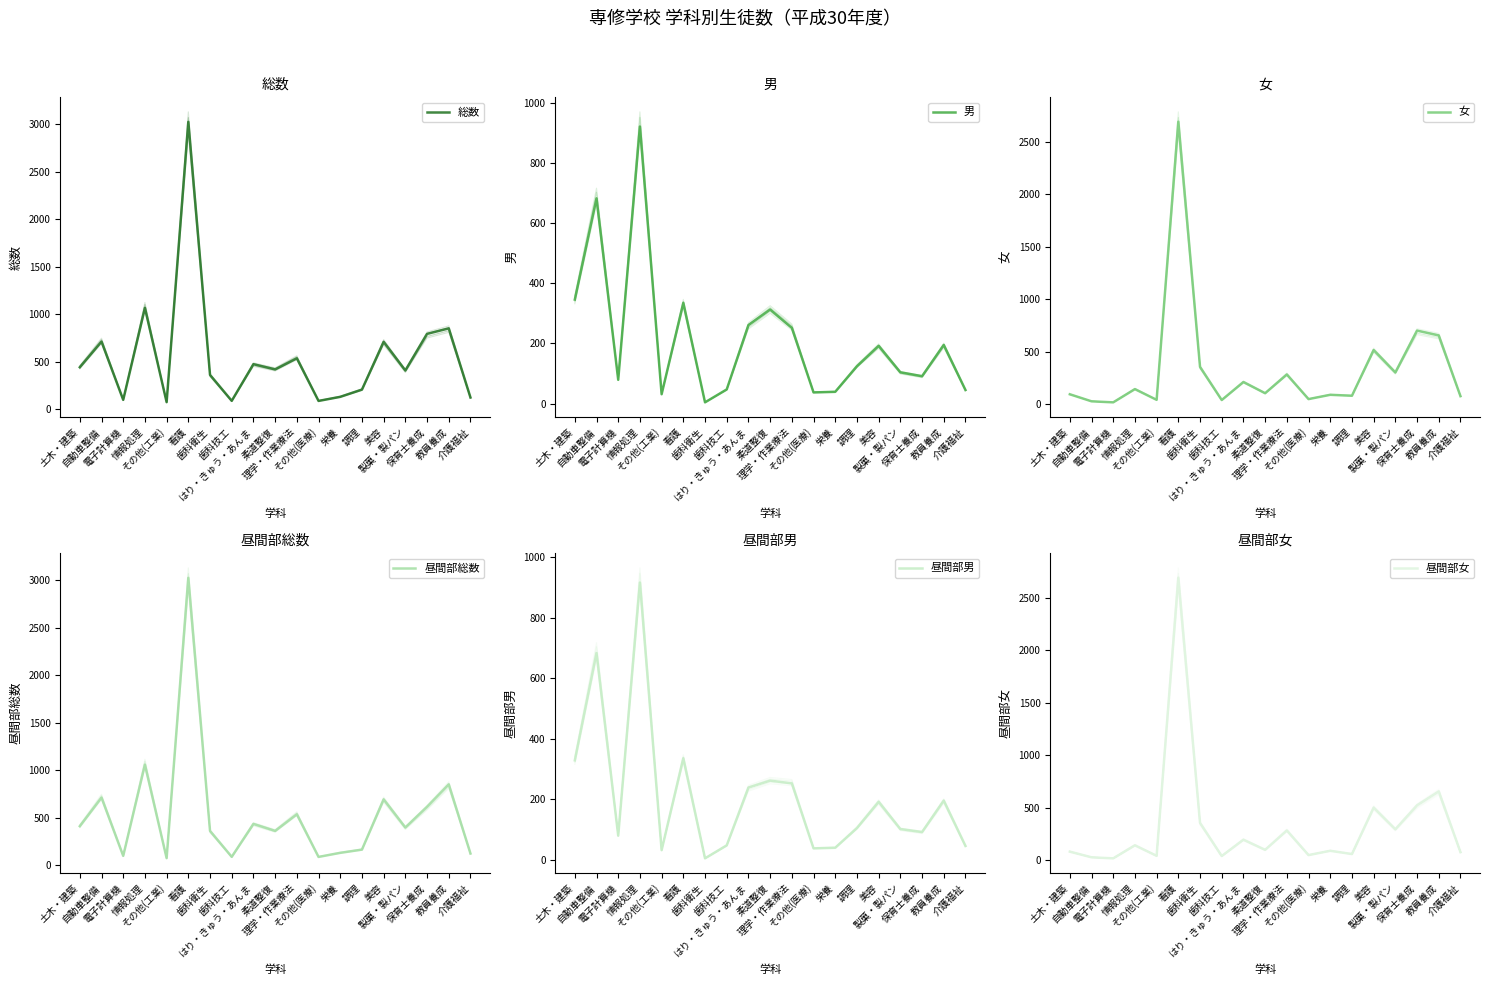

Where is the first local maximum for 女?

情報処理